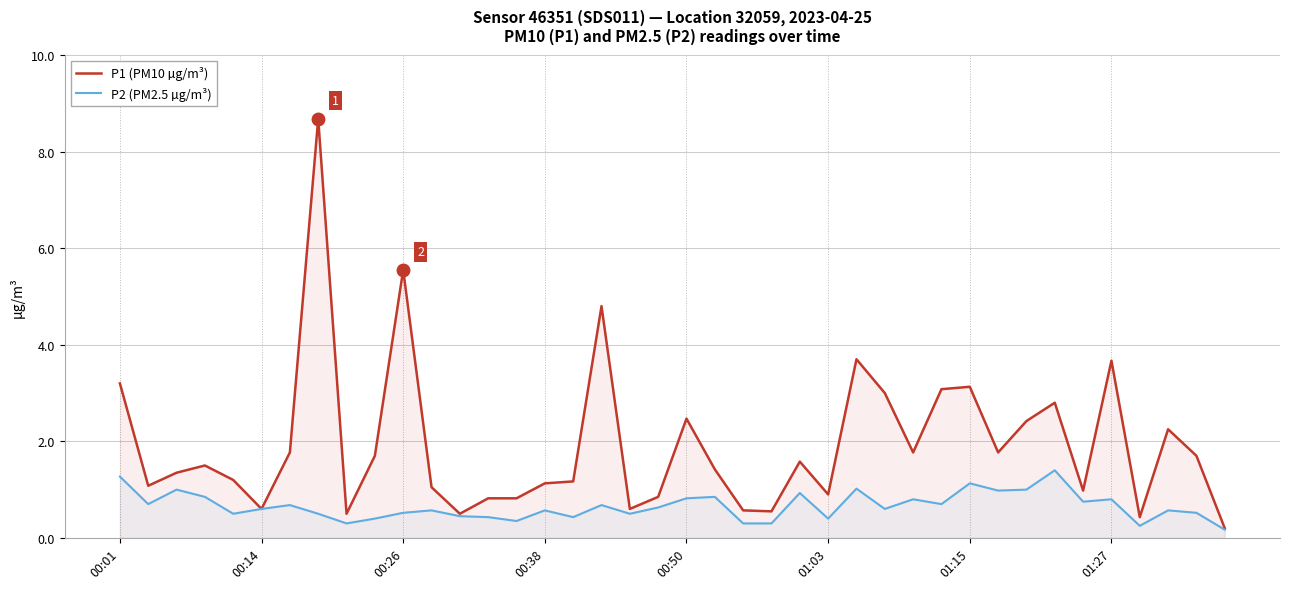

What is the difference between the highest and lowest values at 33?

1.4